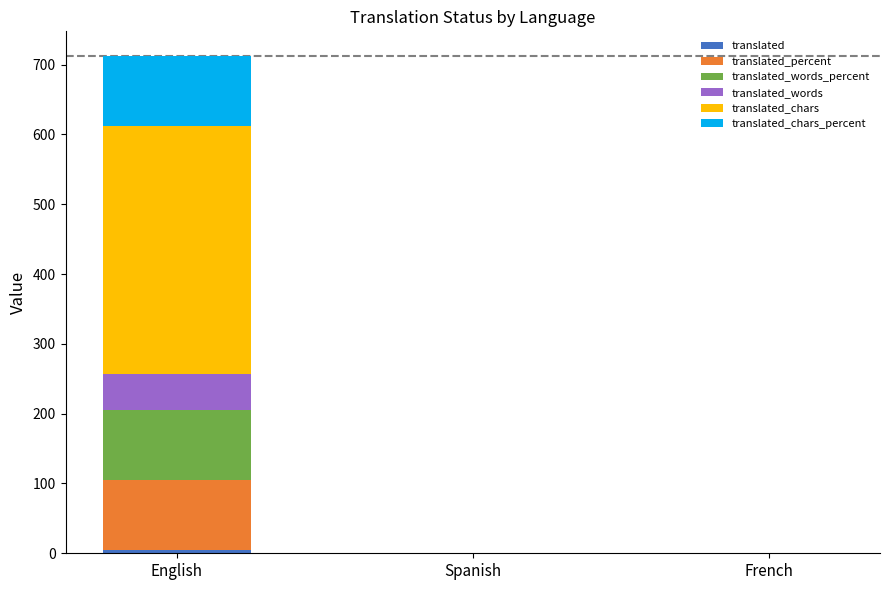

At which category is the sum across all series the highest?

English